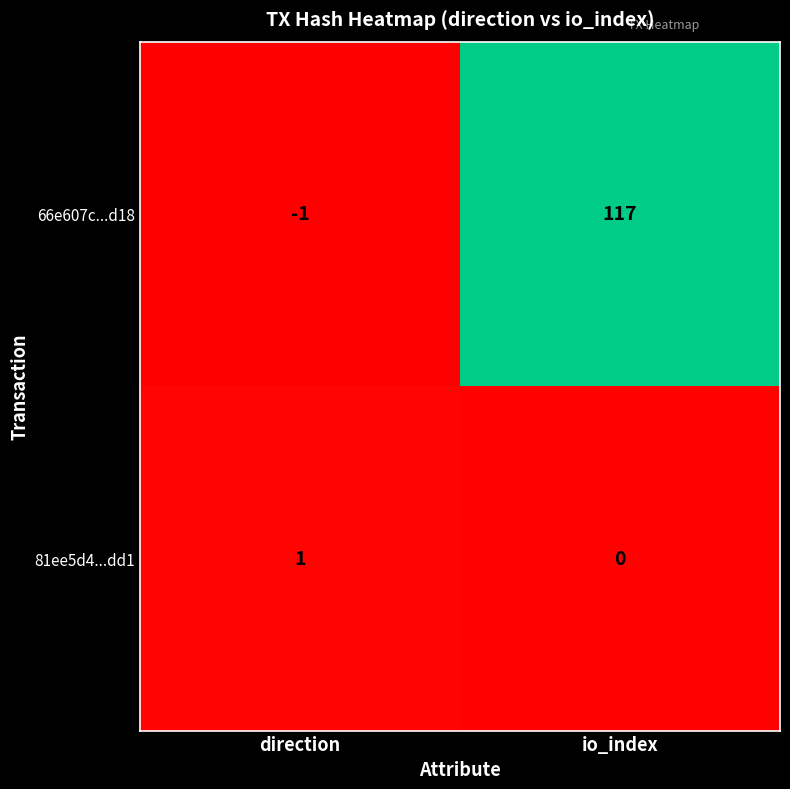

How many categories are shown in the chart?

2